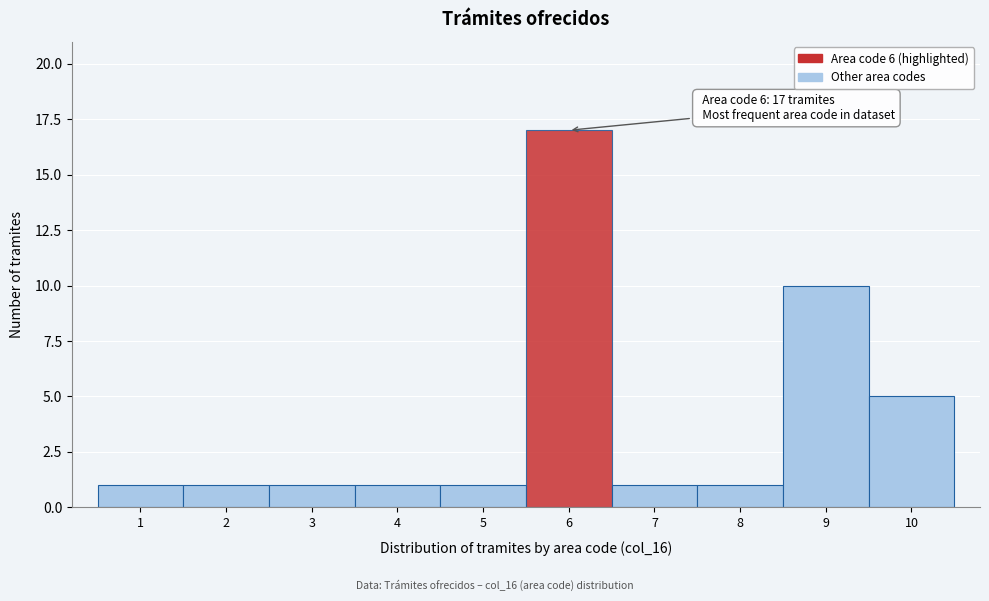

Which range on the x-axis has the tallest bar?

5.5 to 6.5